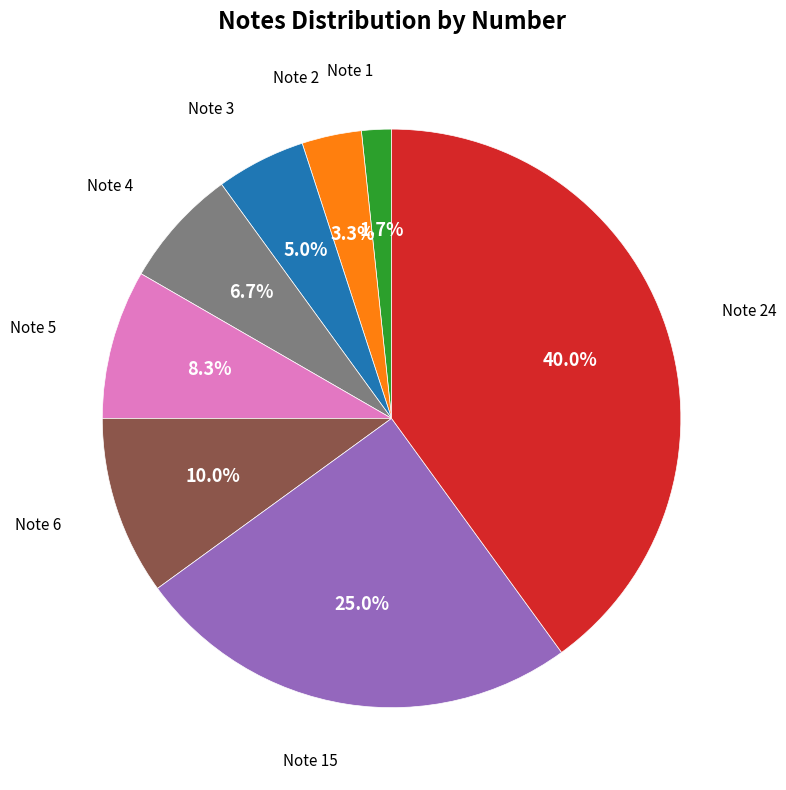

Count the number of slices in the pie.

8